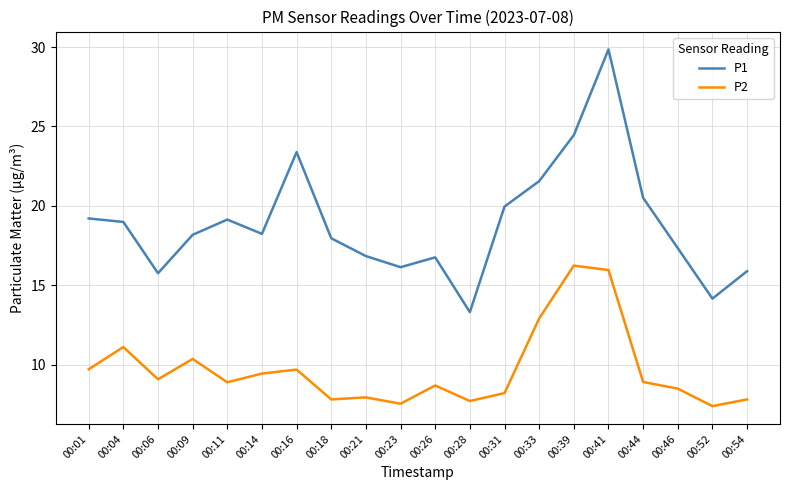

What is the greatest value displayed?

29.9